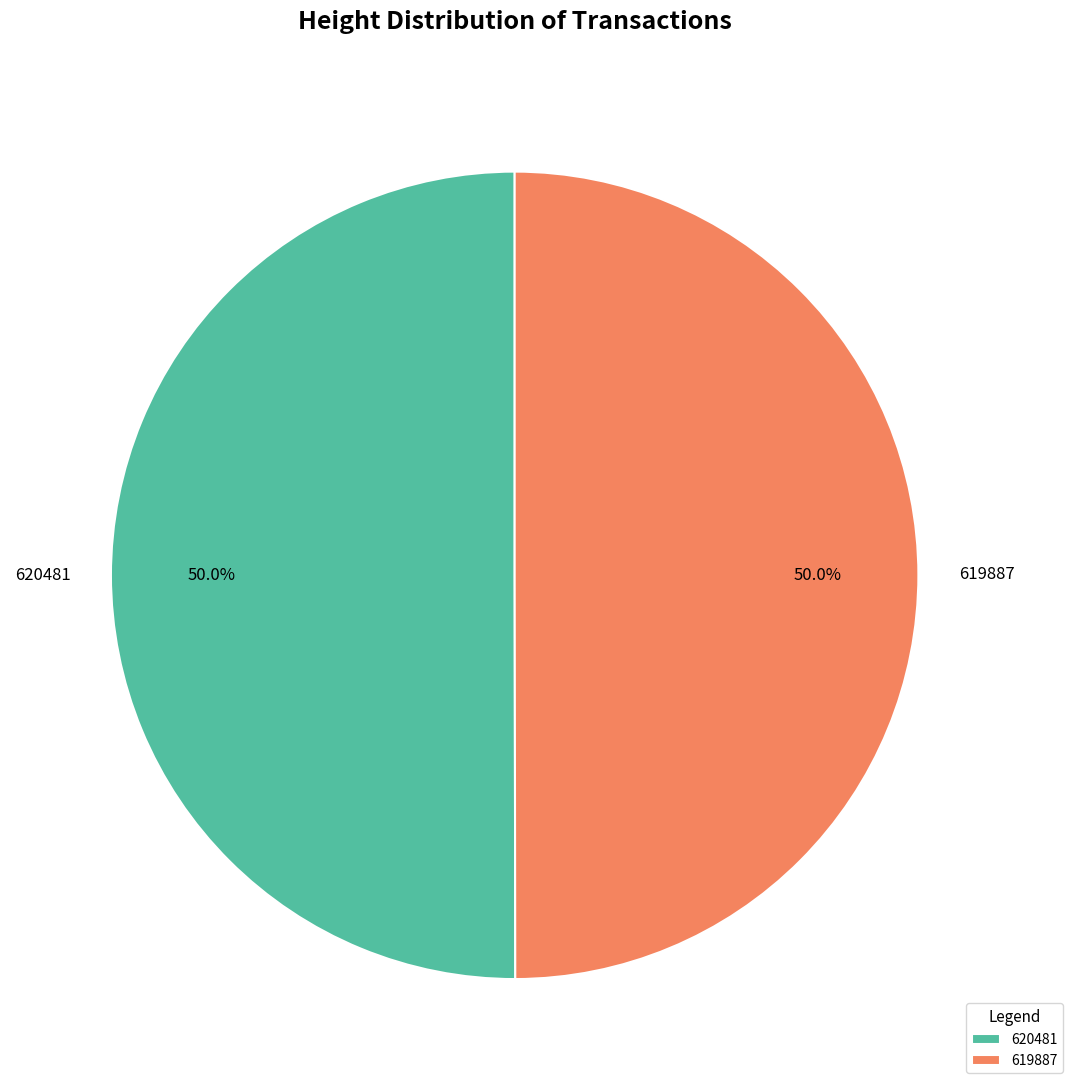

To the nearest percent, what percentage of the pie is 620481?

50%